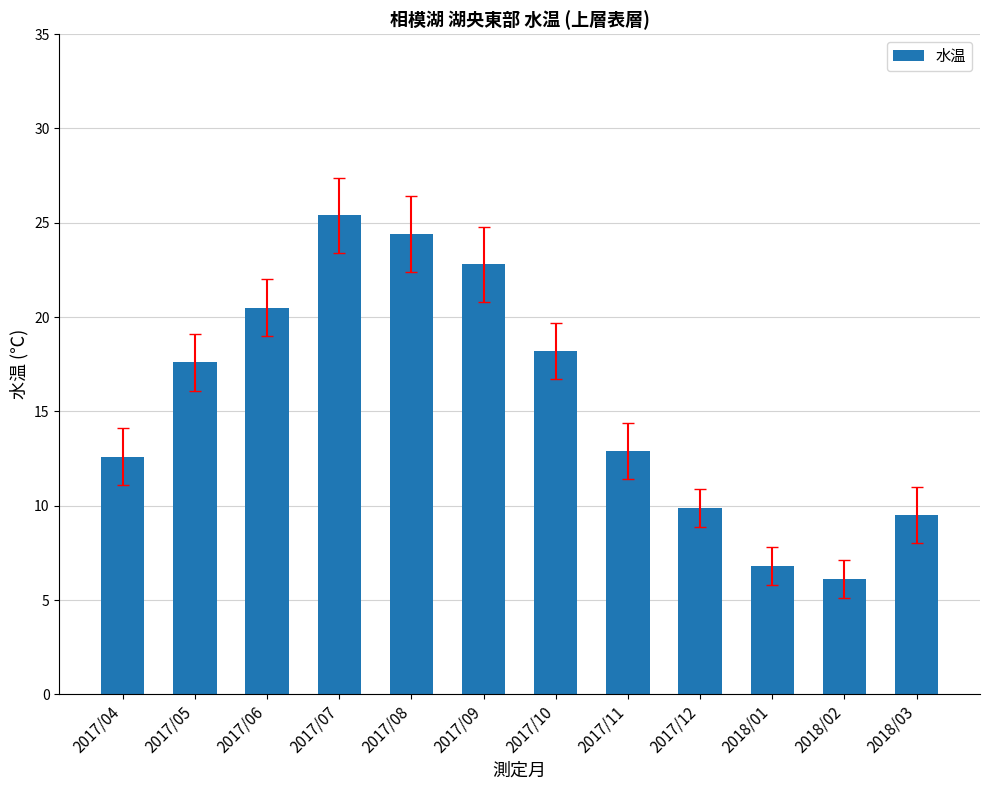

Between 2018/01 and 2017/08, which is larger?

2017/08